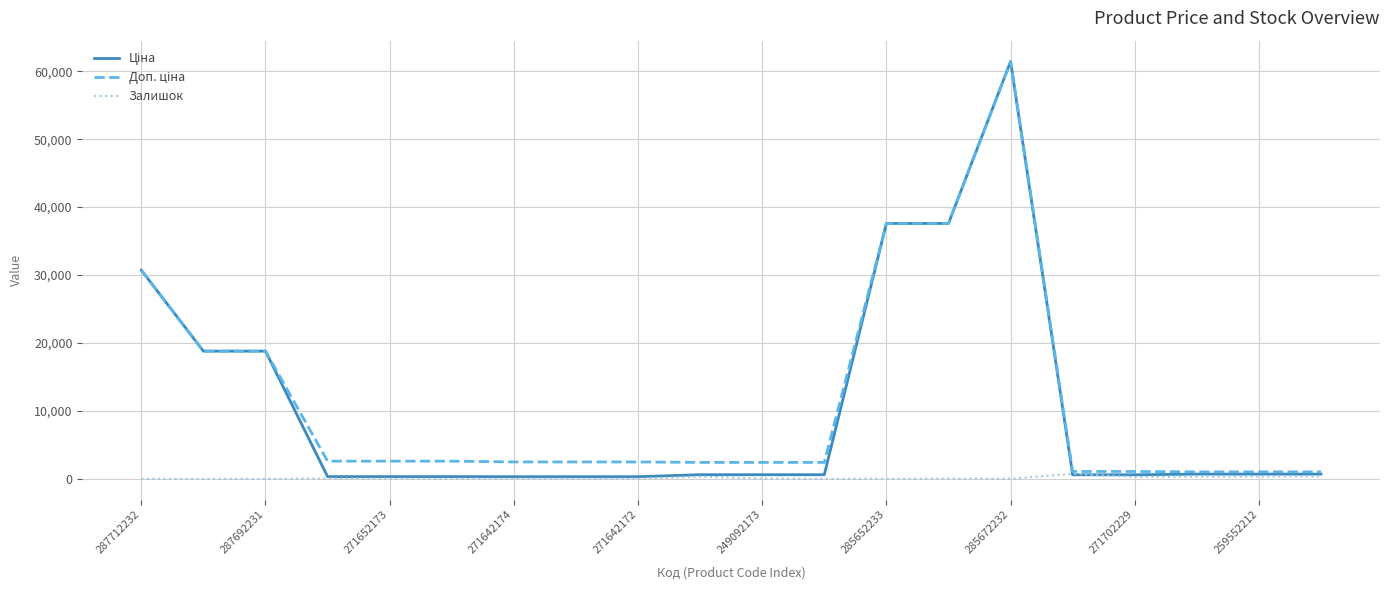

What is the maximum value shown in the chart?

61434.3